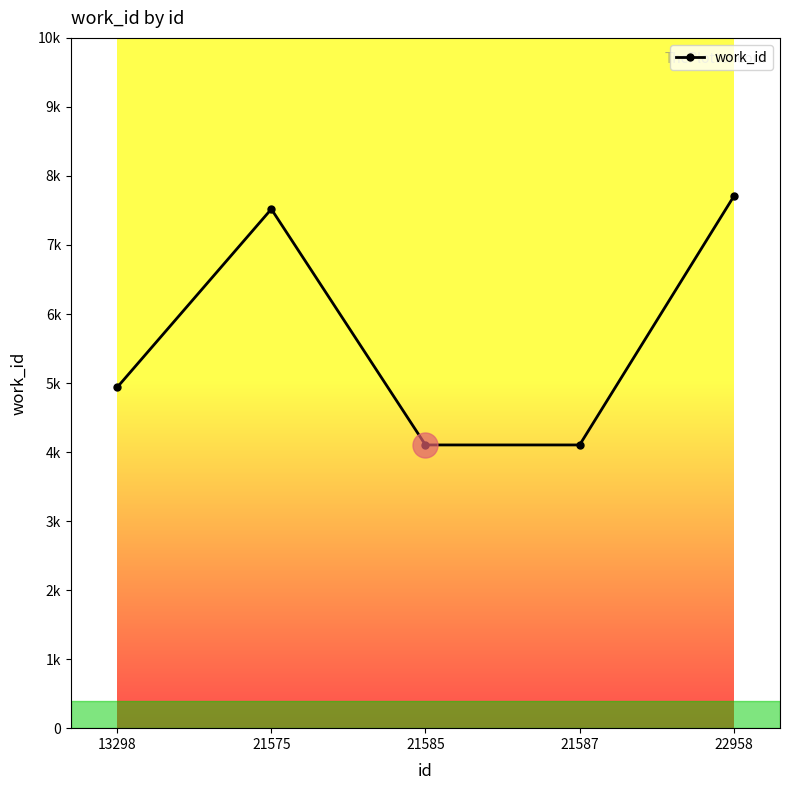

How many values exceed 4938?

2